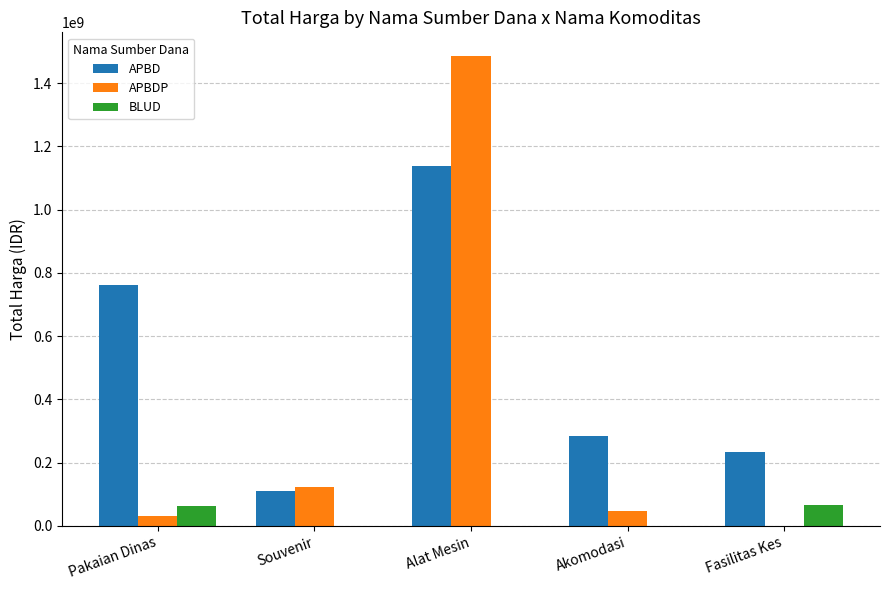

Where is APBDP nearest to the value 743400075?

Souvenir